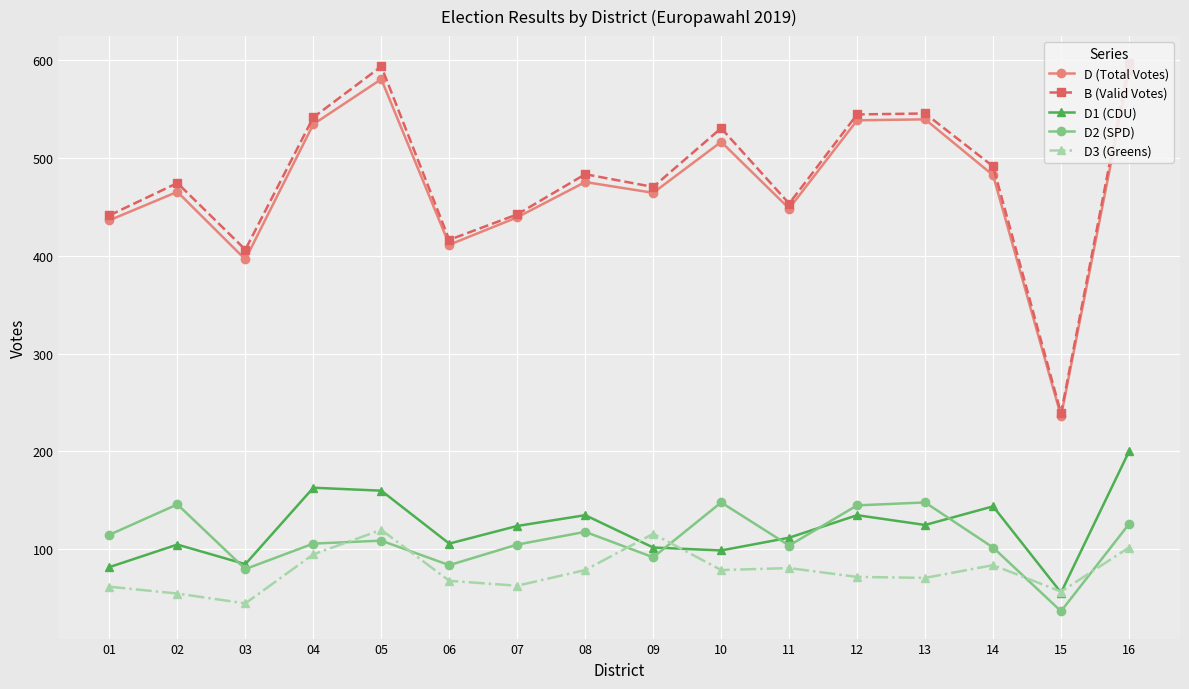

The B (Valid Votes) series shows 845 at 02. True or false?

False